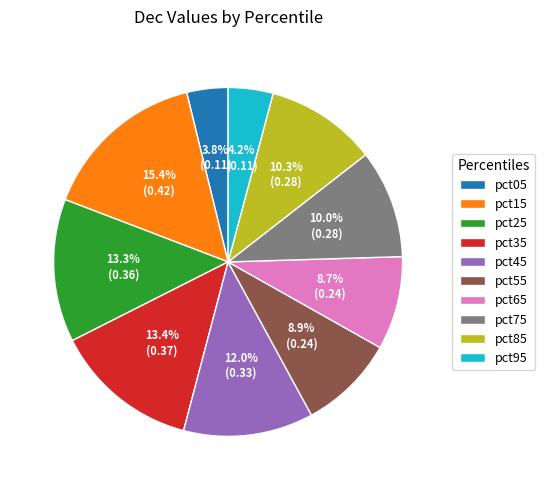

Which has a higher value, pct15 or pct55?

pct15